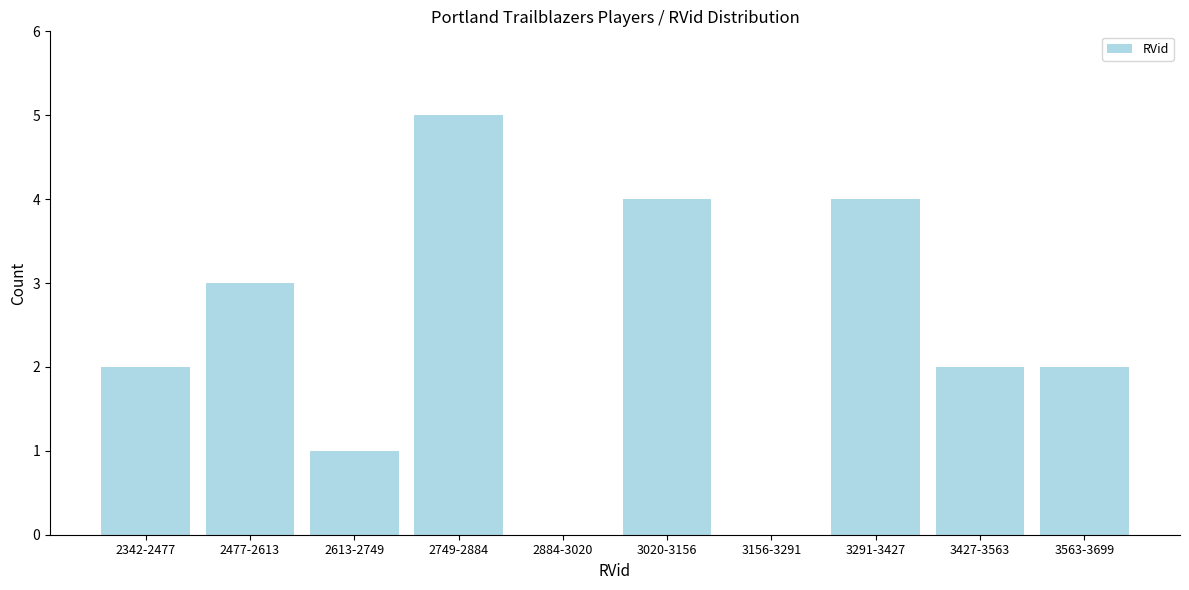

Reading left to right, list all the values displayed in this chart.

2342-2477=2	2477-2613=3	2613-2749=1	2749-2884=5	2884-3020=0	3020-3156=4	3156-3291=0	3291-3427=4	3427-3563=2	3563-3699=2